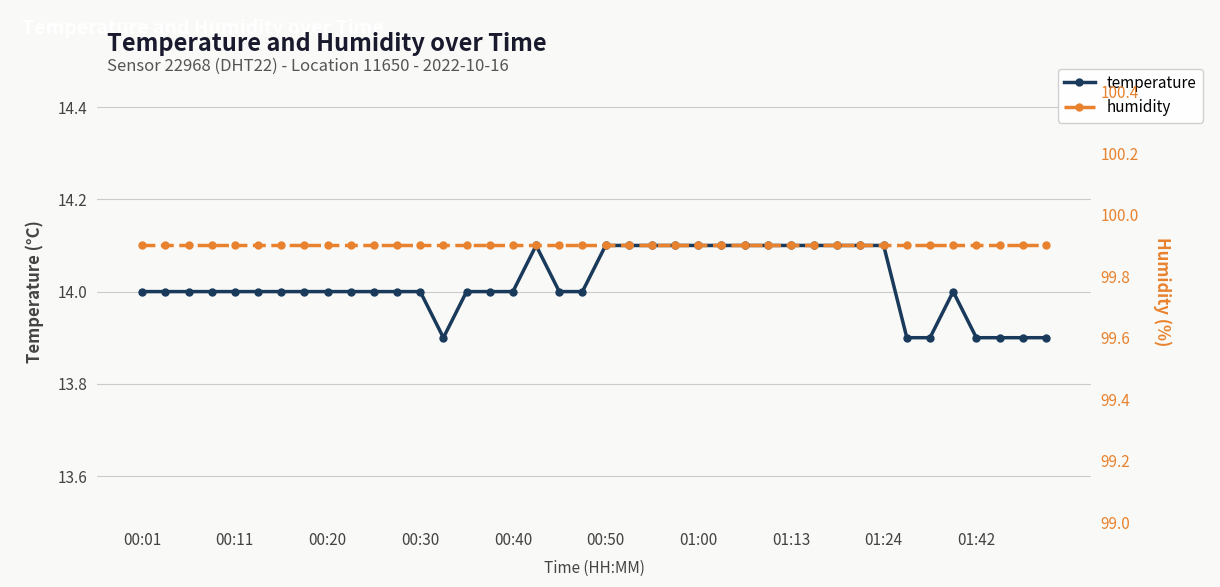

True or false: temperature and humidity intersect in this chart.

False